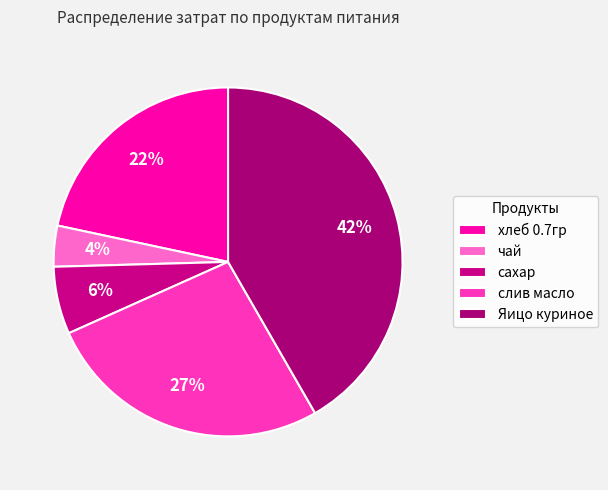

To the nearest percent, what portion does слив масло represent?

27%